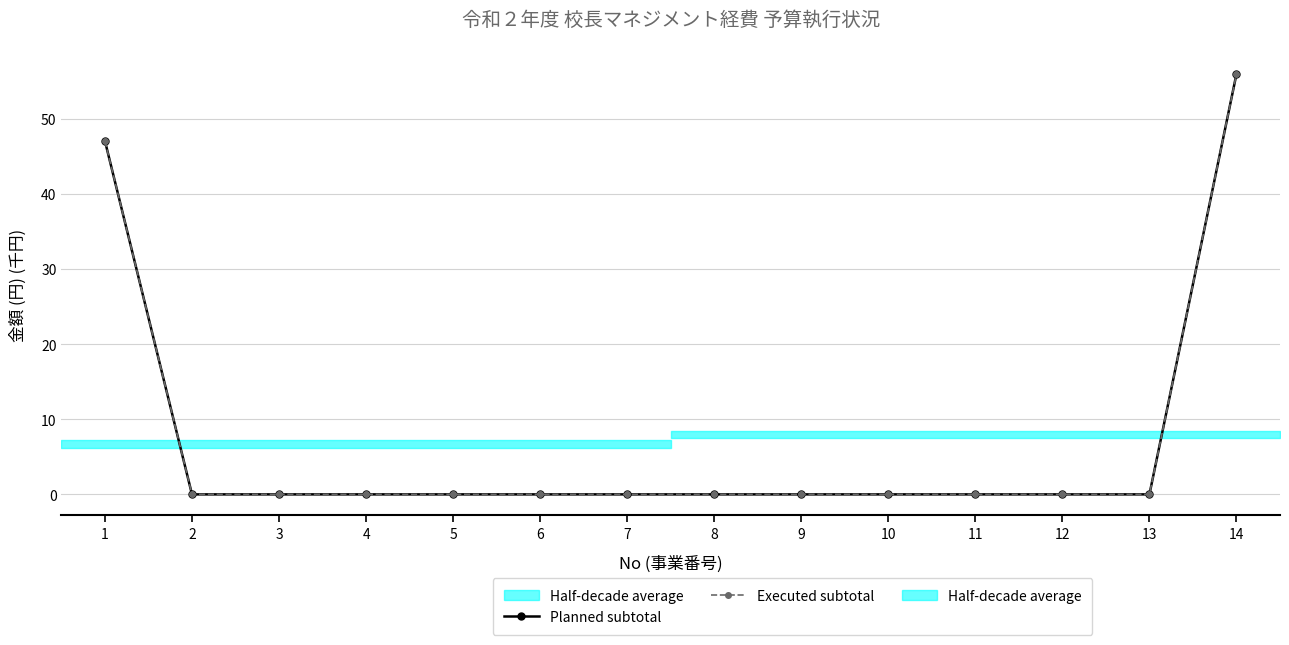

Which has a higher value, 10 or 2?

10